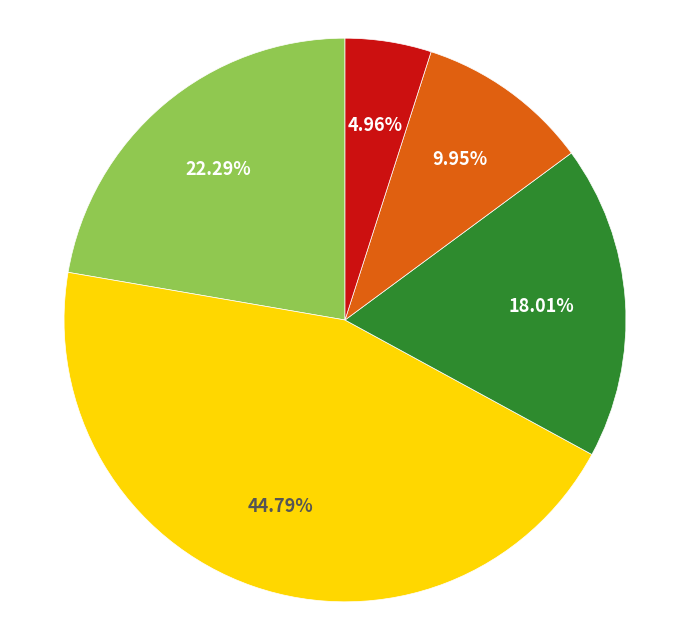

Does any single category account for the majority?

No